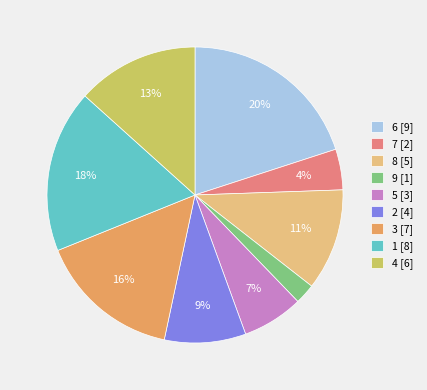

Does 1 [8] account for over 50% of the chart?

No